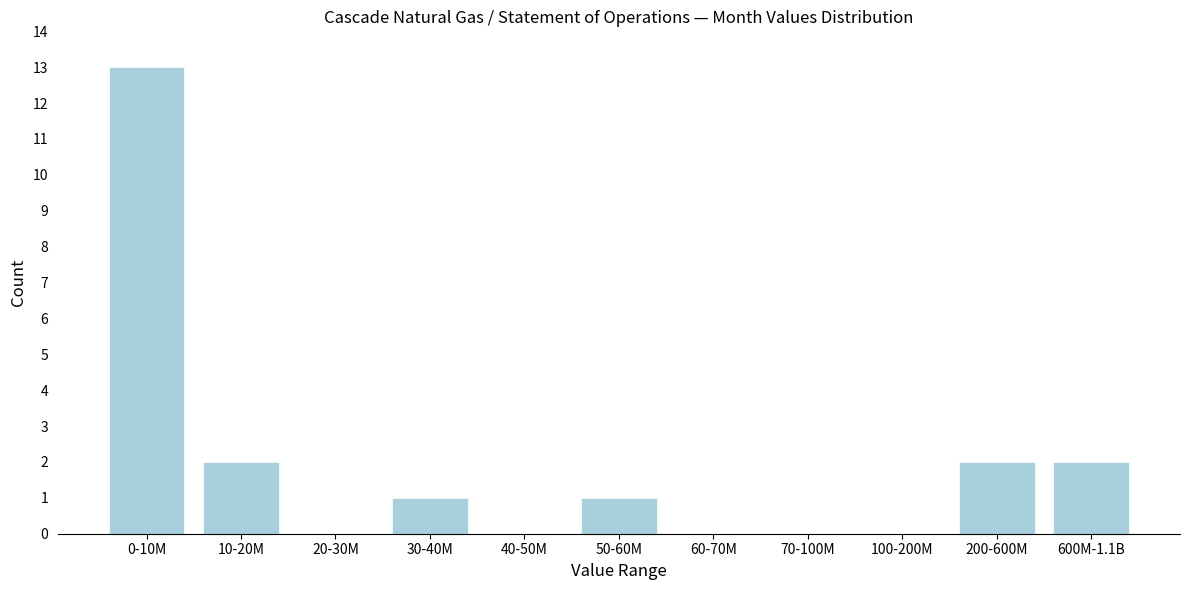

Reading left to right, list all the values displayed in this chart.

0-10M=13	10-20M=2	20-30M=0	30-40M=1	40-50M=0	50-60M=1	60-70M=0	70-100M=0	100-200M=0	200-600M=2	600M-1.1B=2